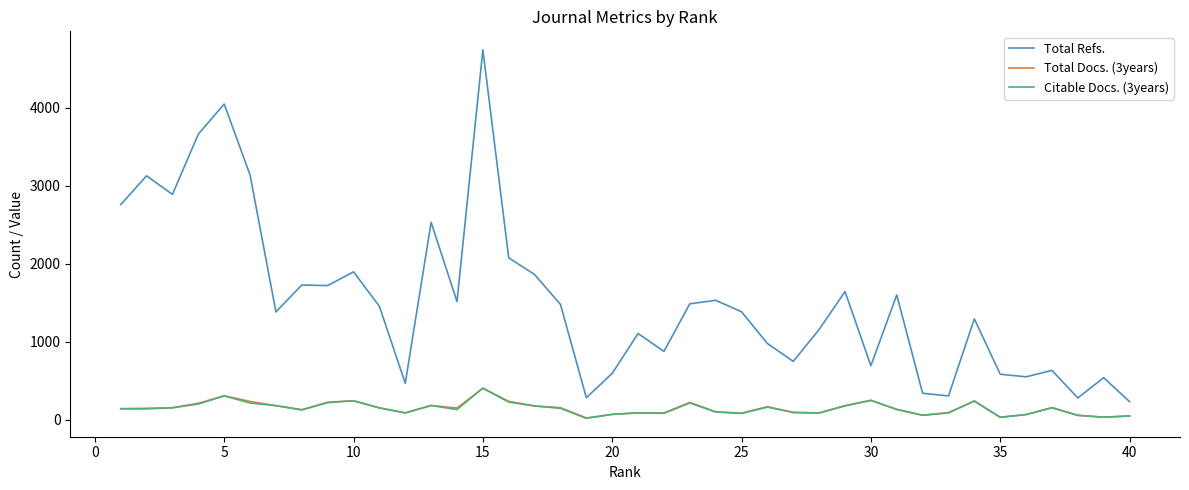

Which series has the largest total across all categories?

Total Refs.